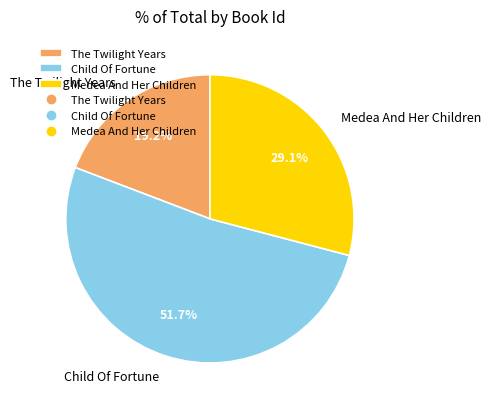

To the nearest percent, what is the average slice percentage?

33%